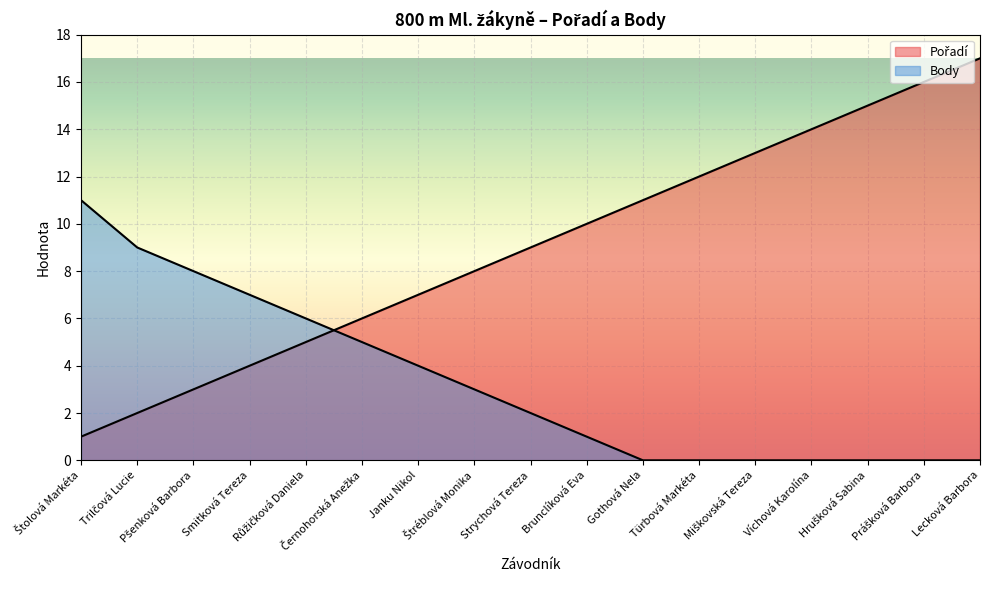

True or false: Body and Pořadí intersect in this chart.

True